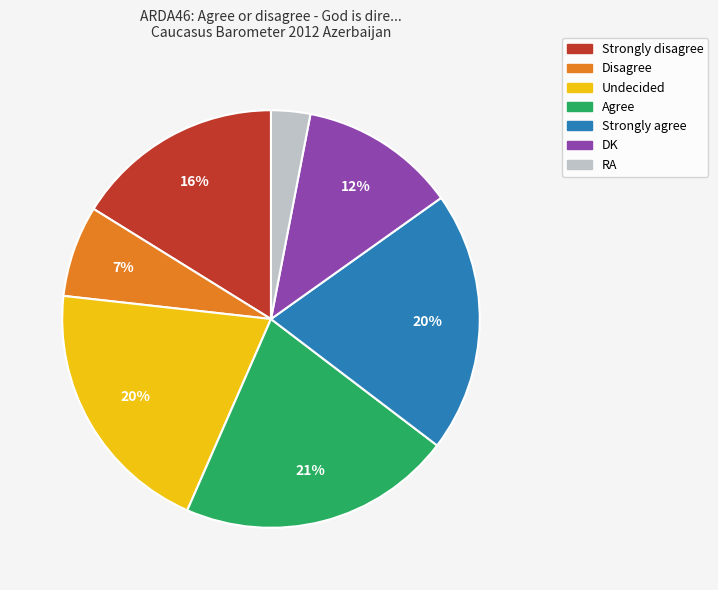

Is the sum of Strongly agree and Agree greater than half?

No